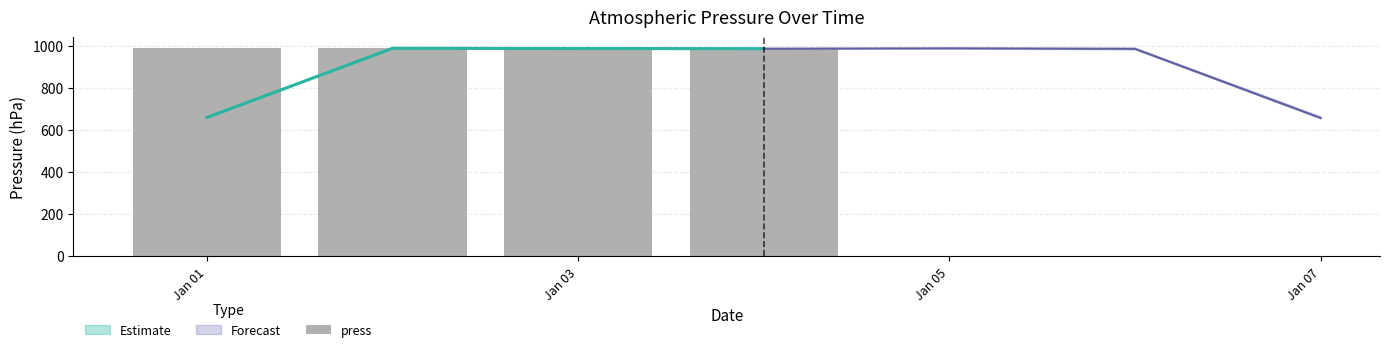

At which label does the data first exceed 986?

Jan 01